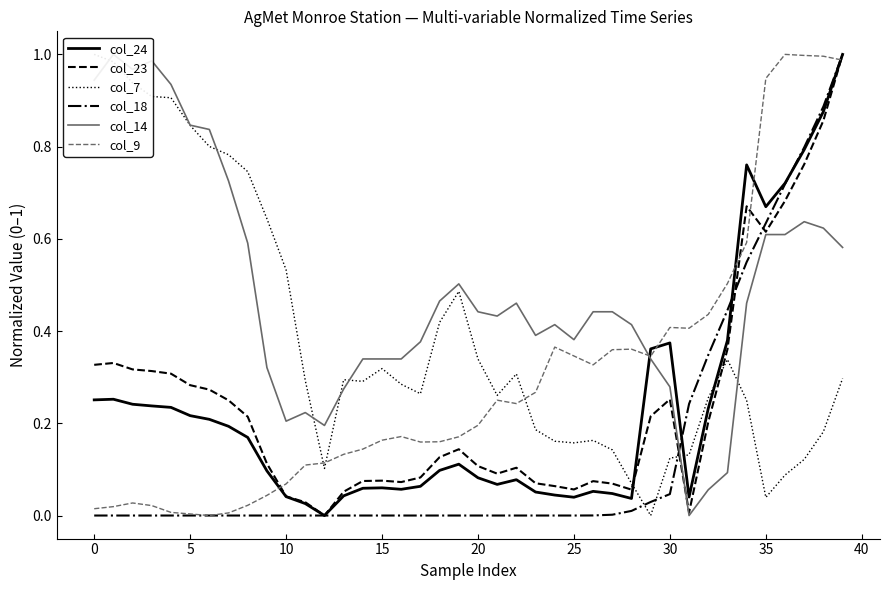

Does the chart have visible grid lines?

No